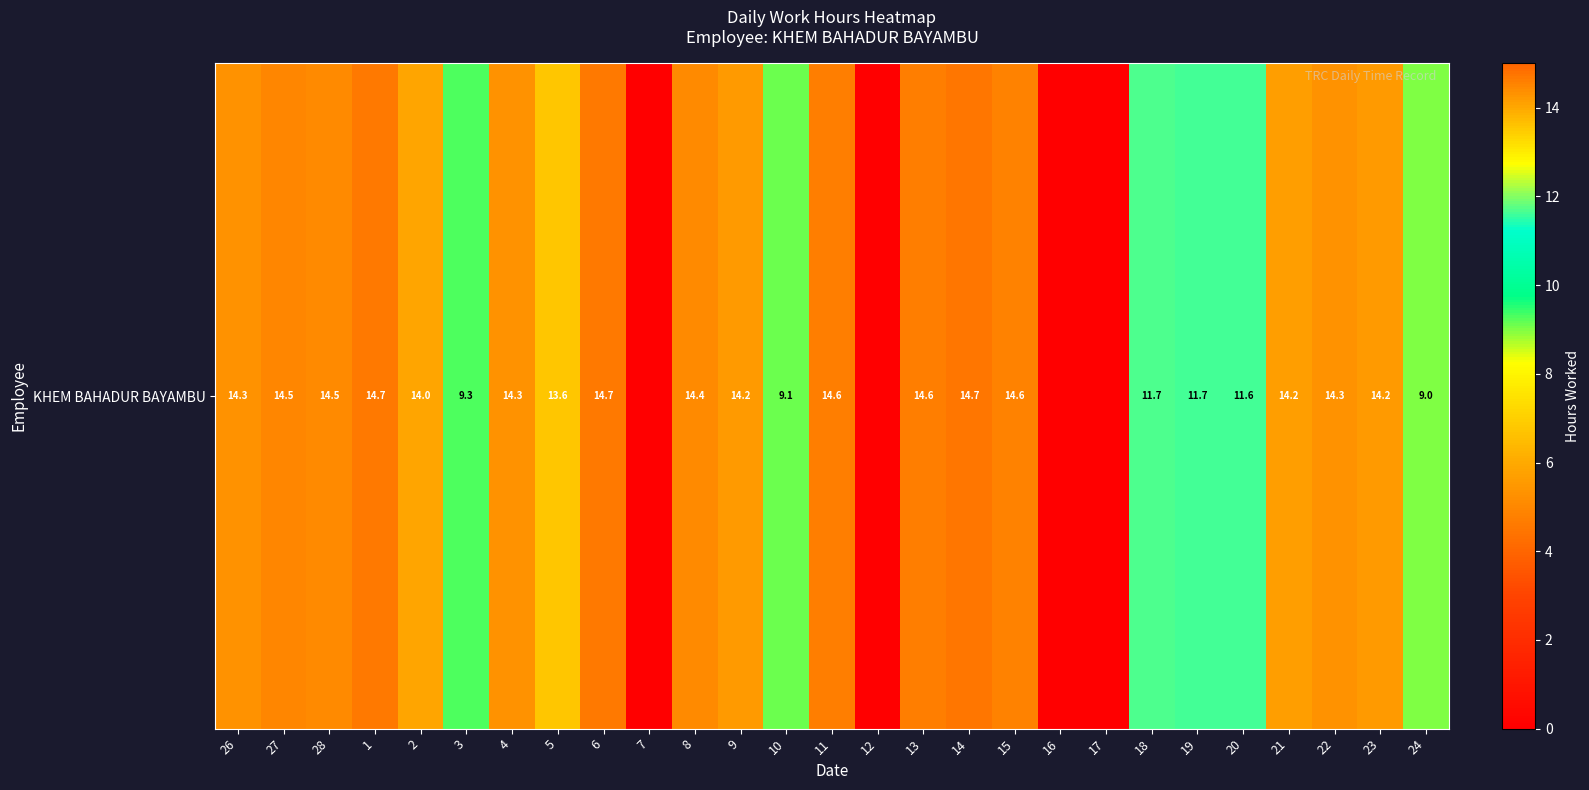

What is the ratio of the value at 6 to the value at 24?

1.6